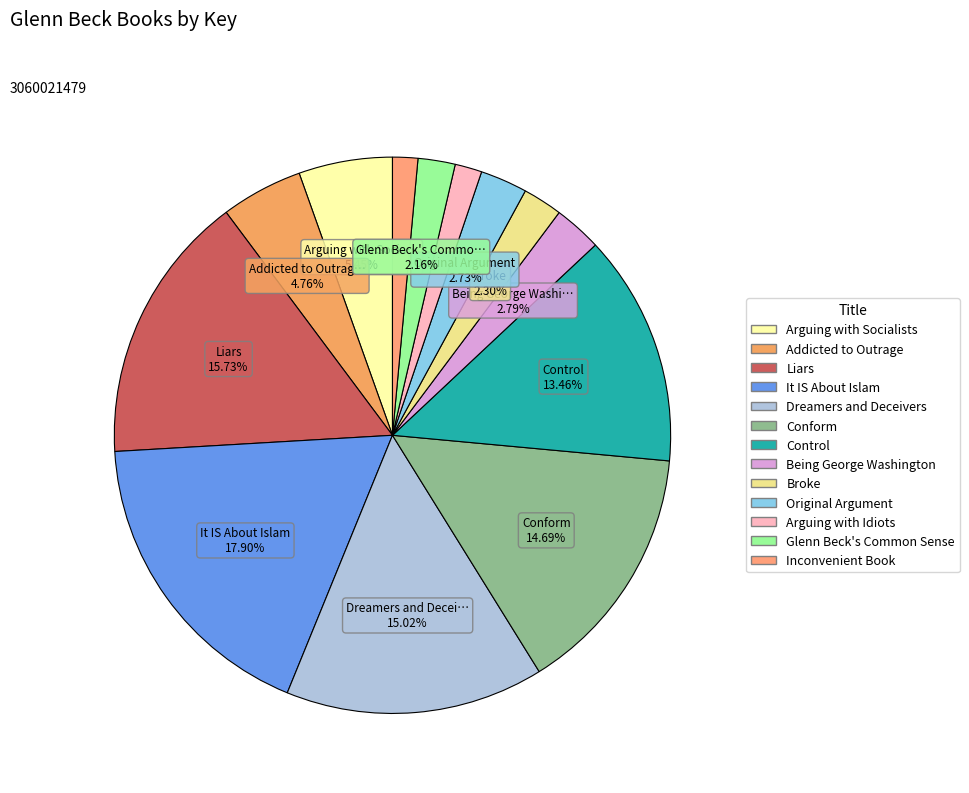

Is there any slice that represents more than half of the pie?

No